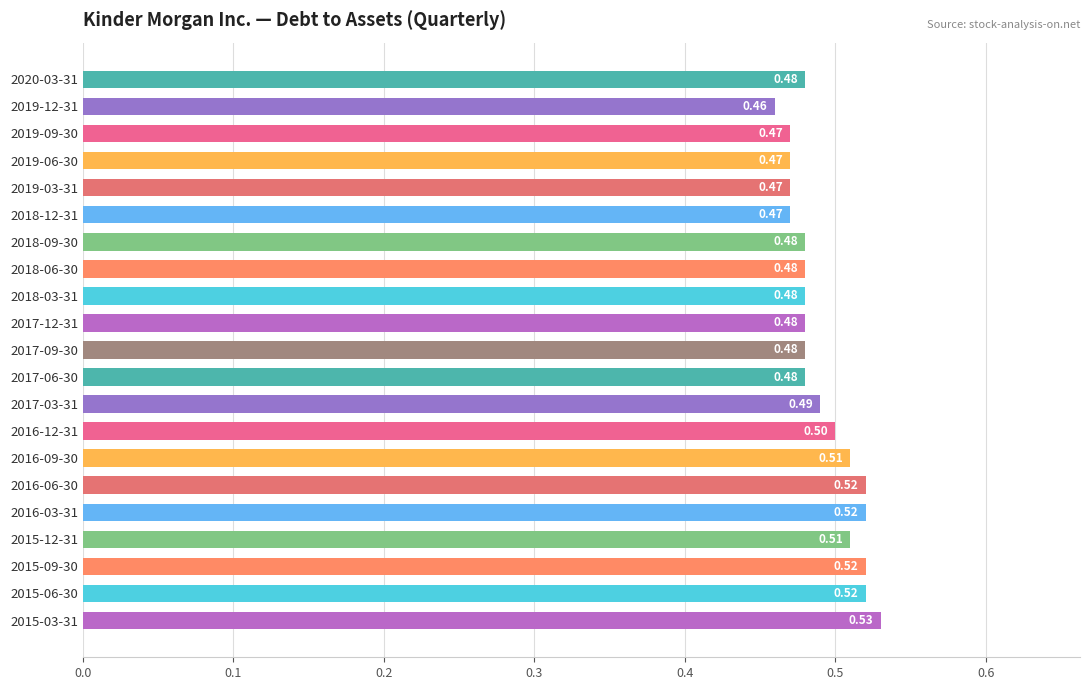

Which has a higher value, 2019-06-30 or 2020-03-31?

2020-03-31